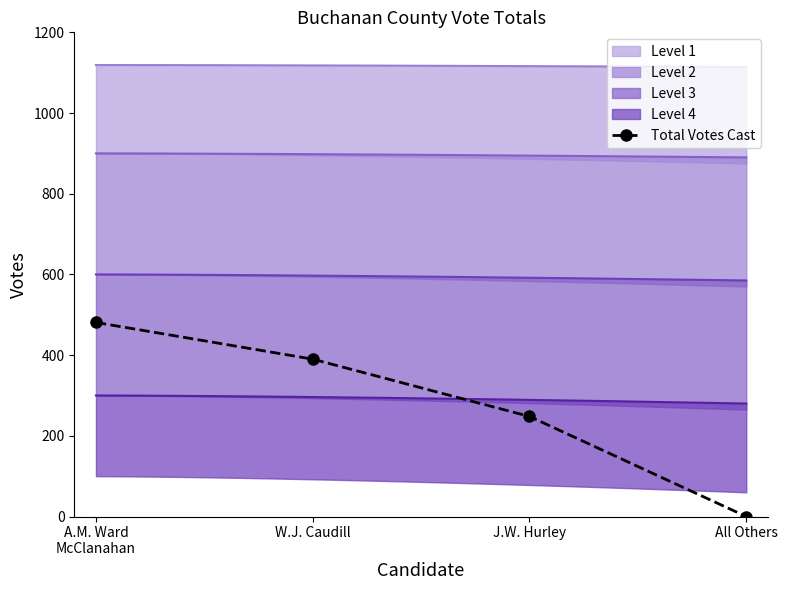

The value at W.J. Caudill is 390. True or false?

True